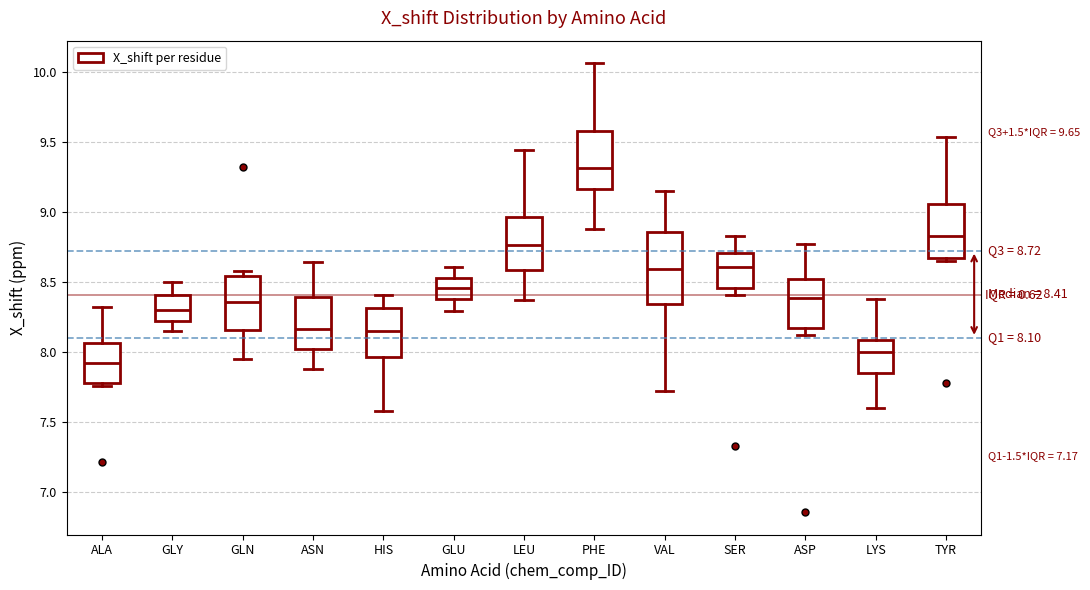

Comparing the boxes themselves (not the whiskers), which one is the tallest?

VAL